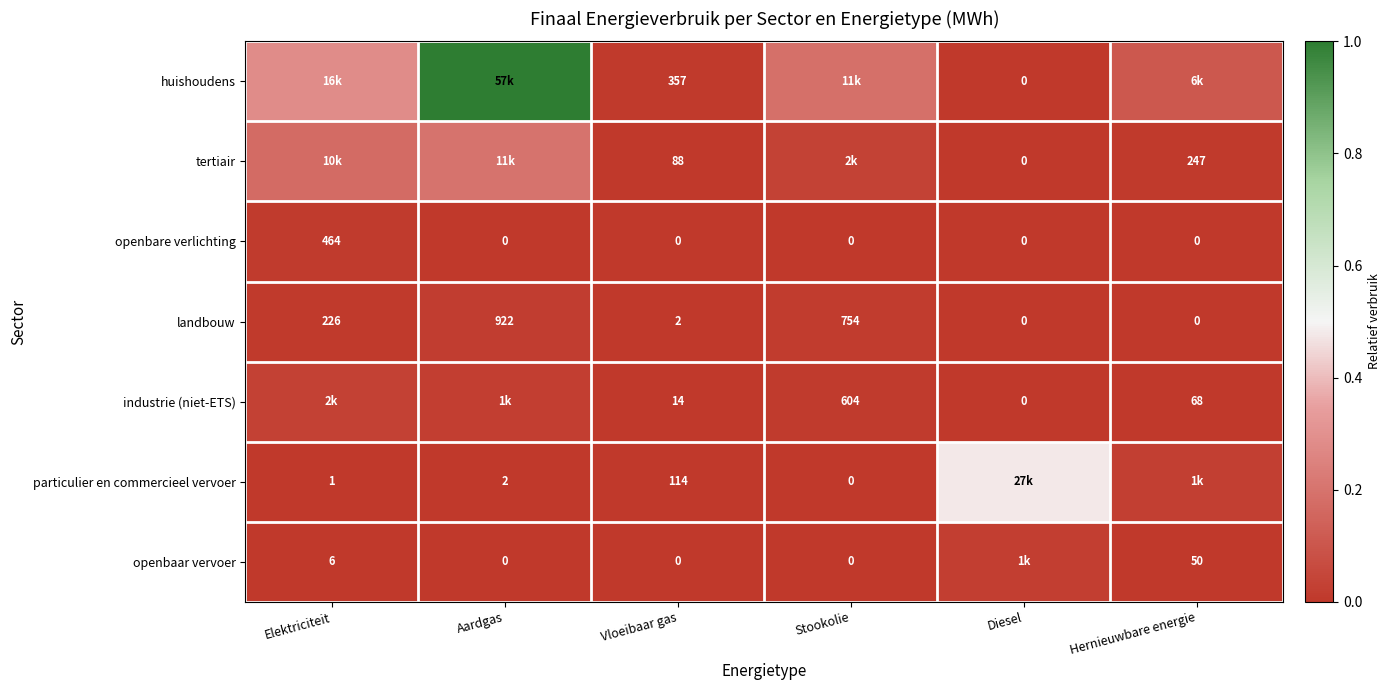

How many values in the openbare verlichting series exceed 0?

1